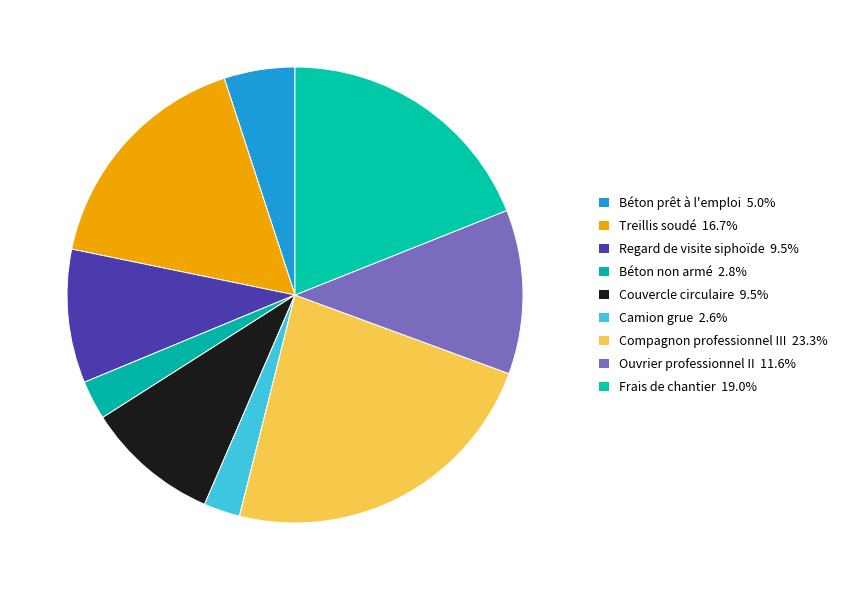

To the nearest percent, what is the difference between the Treillis soudé and Compagnon professionnel III slice percentages?

7%